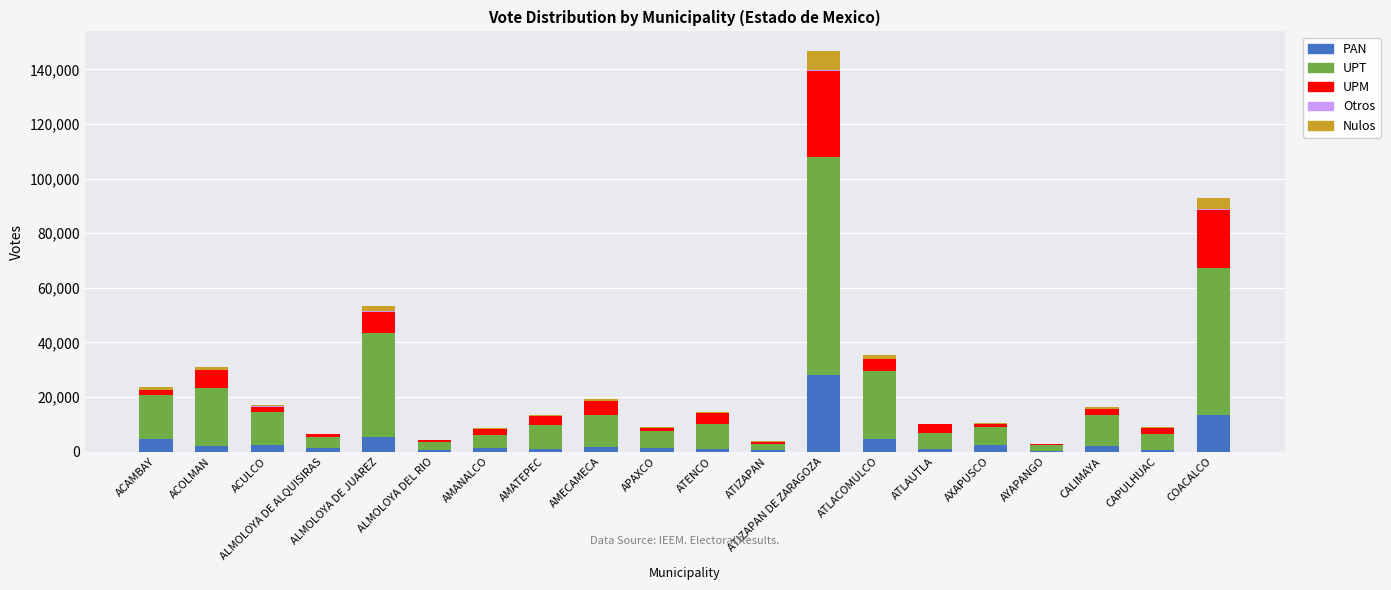

What is the sum of the PAN values at AYAPANGO and ALMOLOYA DEL RIO?

755